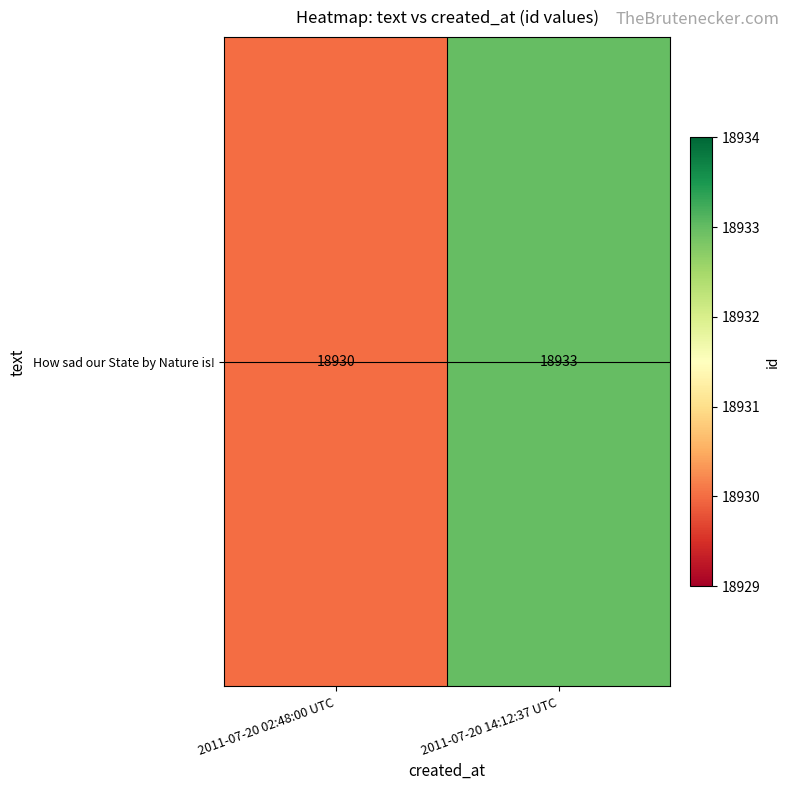

Which category has the highest value across all series?

2011-07-20 14:12:37 UTC